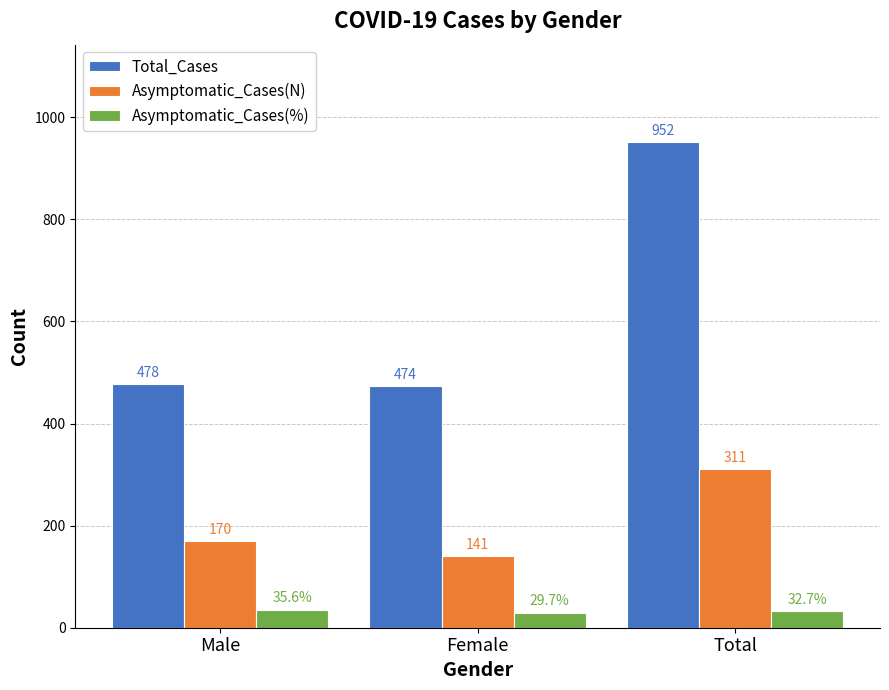

Is it true that Total_Cases equals 478.0 at Male?

True